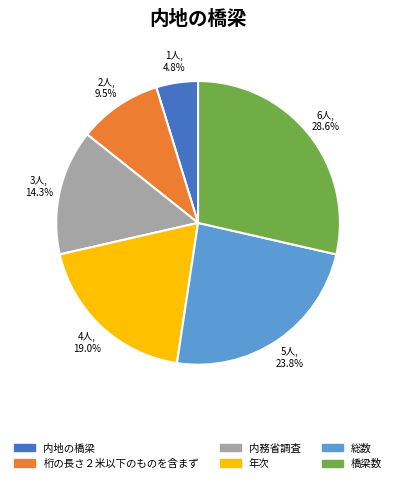

Which slice is the smallest?

内地の橋梁